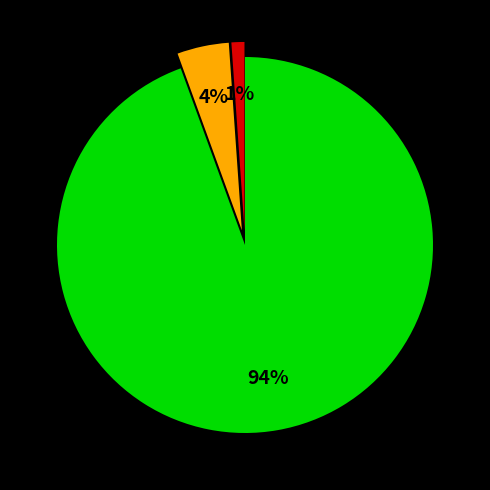

To the nearest percent, what is the average slice percentage?

33%